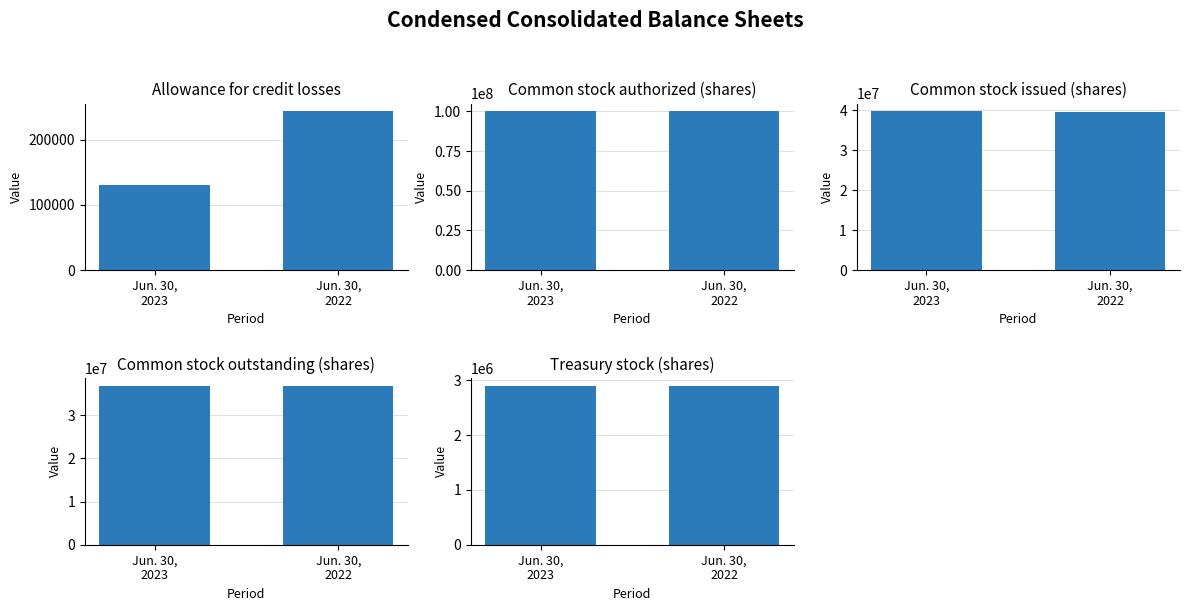

Reading left to right, what are all the values shown in this chart?

Jun. 30, 2023: Allowance for
credit losses=131000	Common stock
authorized (shares)=100000000	Common stock
issued (shares)=39663812	Common stock
outstanding (shares)=36770097	Treasury stock
(shares)=2893715
Jun. 30, 2022: Allowance for
credit losses=243000	Common stock
authorized (shares)=100000000	Common stock
issued (shares)=39628197	Common stock
outstanding (shares)=36734482	Treasury stock
(shares)=2893715